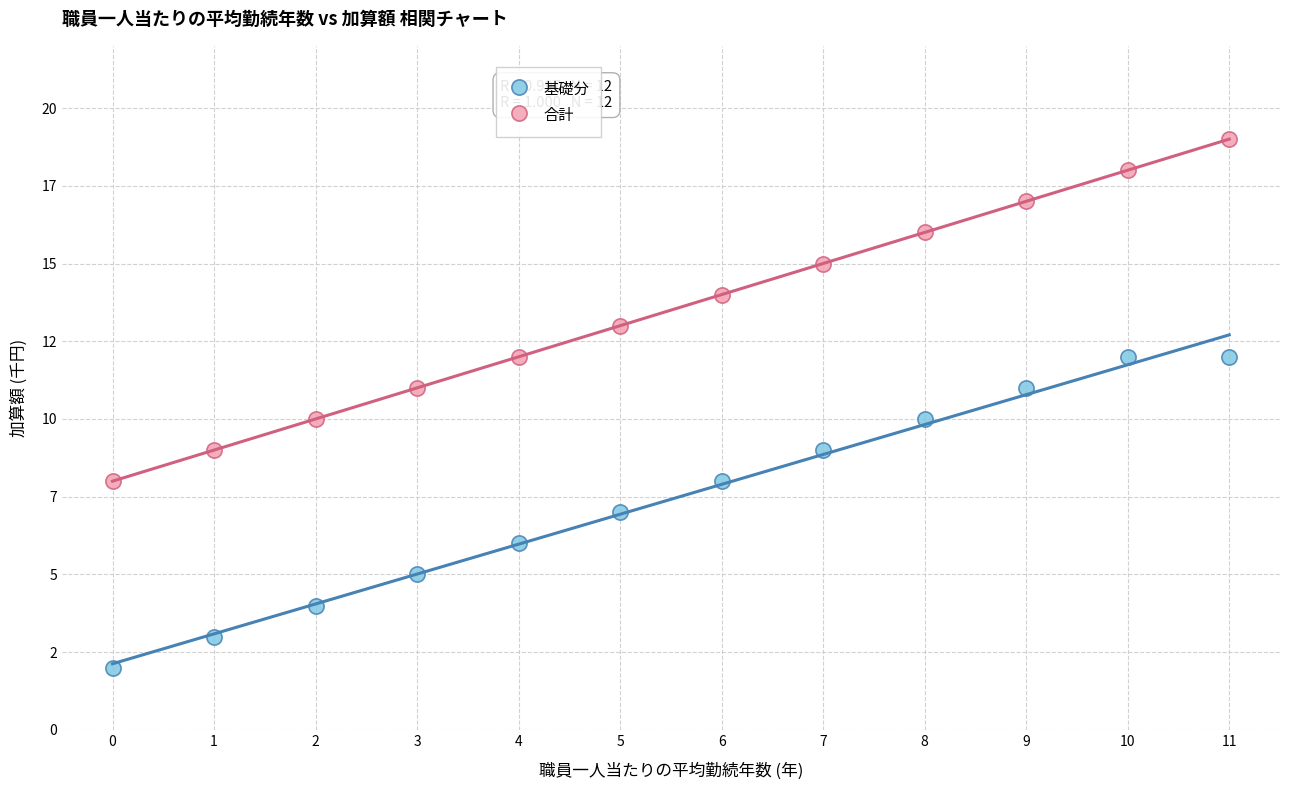

Which series has the largest Y range (max minus min)?

合計